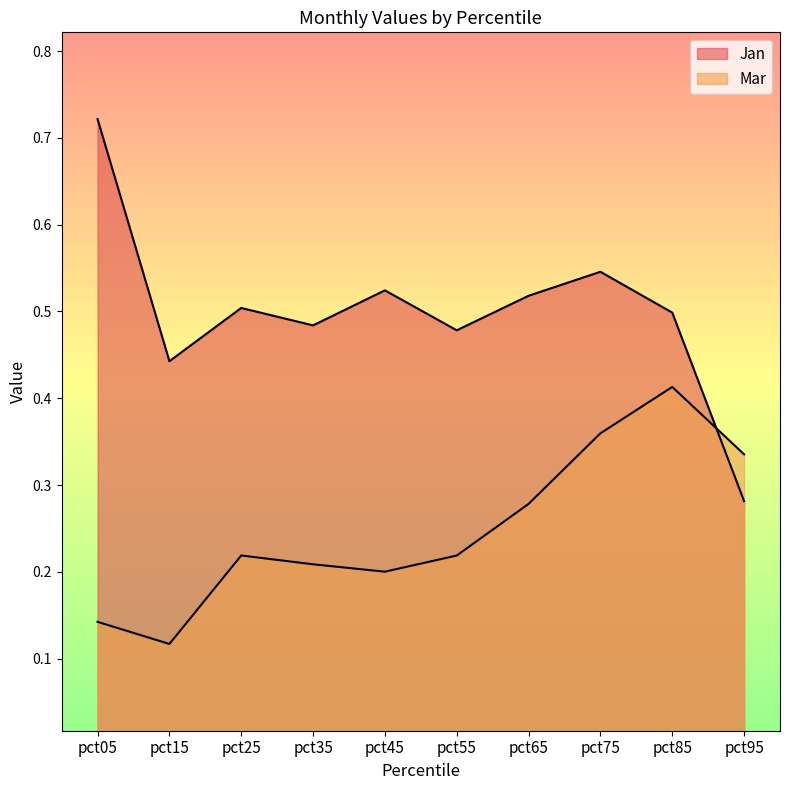

What is the maximum value for Mar?

0.4